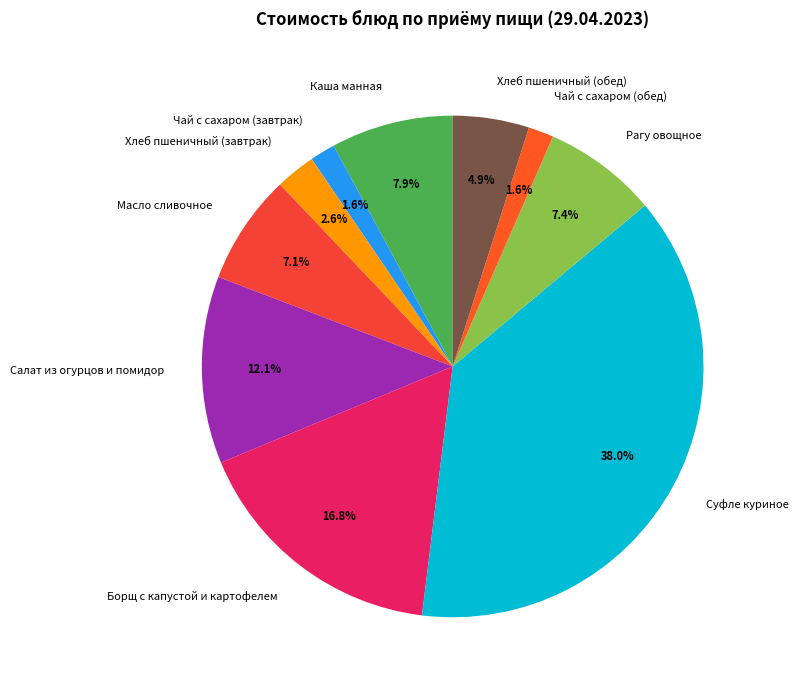

Which category has the biggest portion of the pie?

Суфле куриное